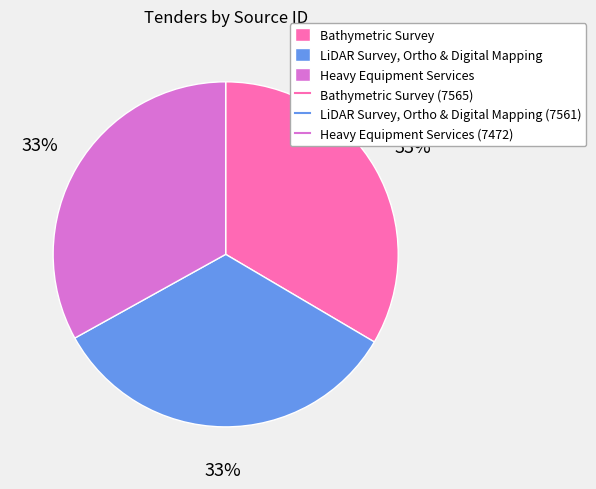

Is there a majority slice in this chart?

No